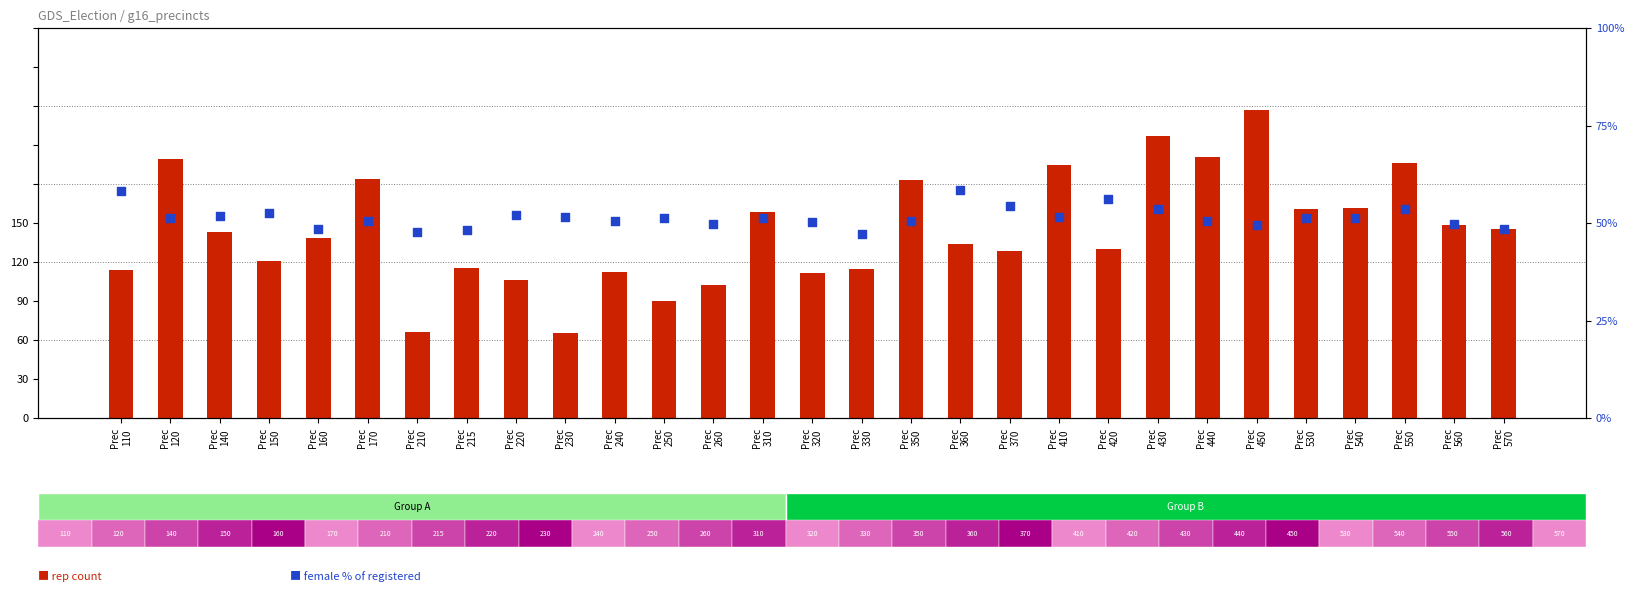

Which series contains the lowest Y value?

female % of totreg